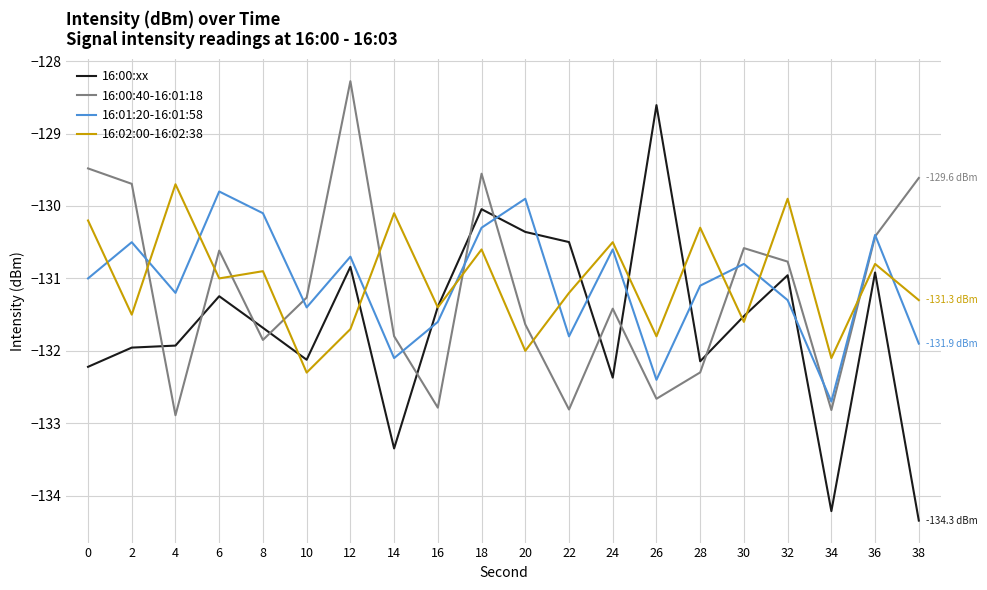

Where do 16:02:00-16:02:38 and 16:01:20-16:01:58 first cross each other?

0 and 2